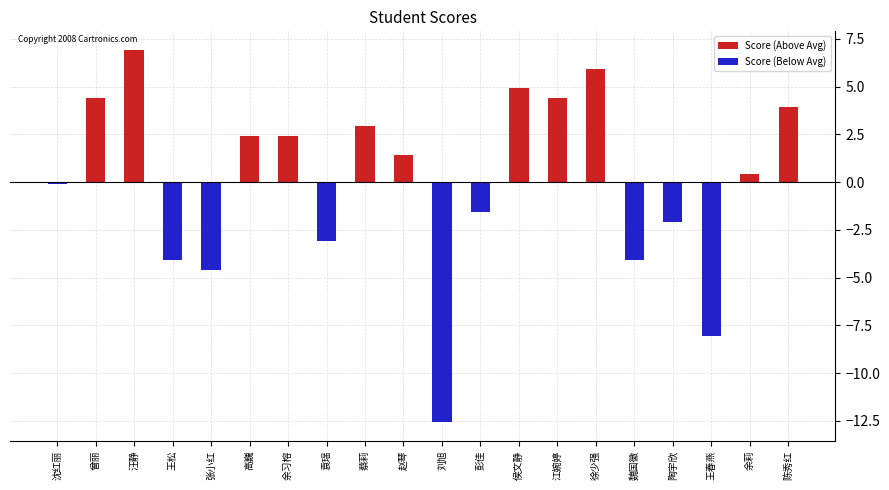

How many data points in Score (Above Avg) are above 1?

10